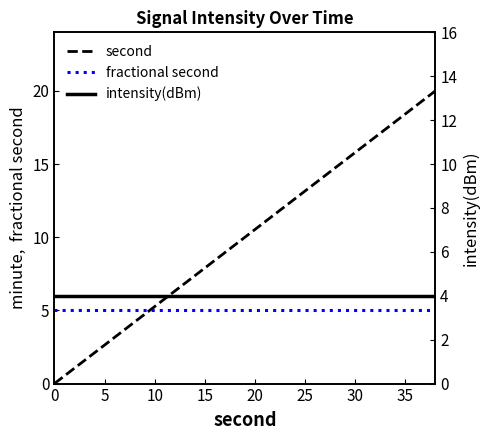

Count the number of categories in the chart.

20